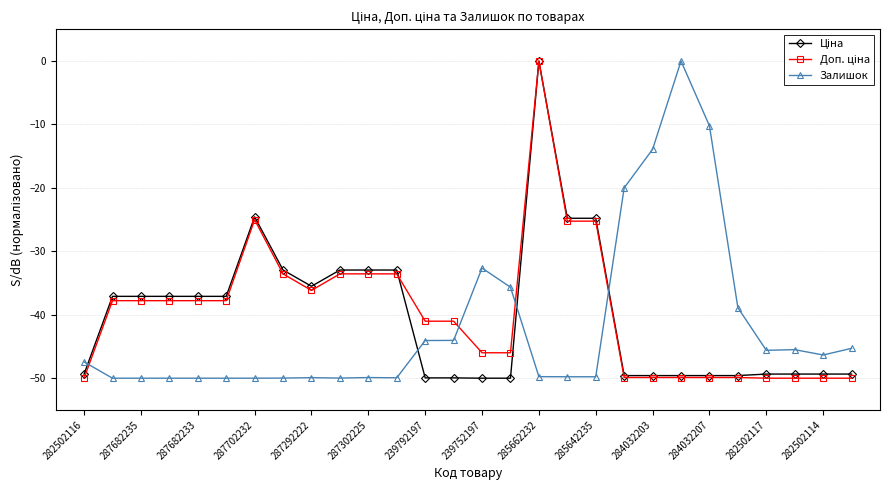

What is the minimum value shown in the chart?

-50.0